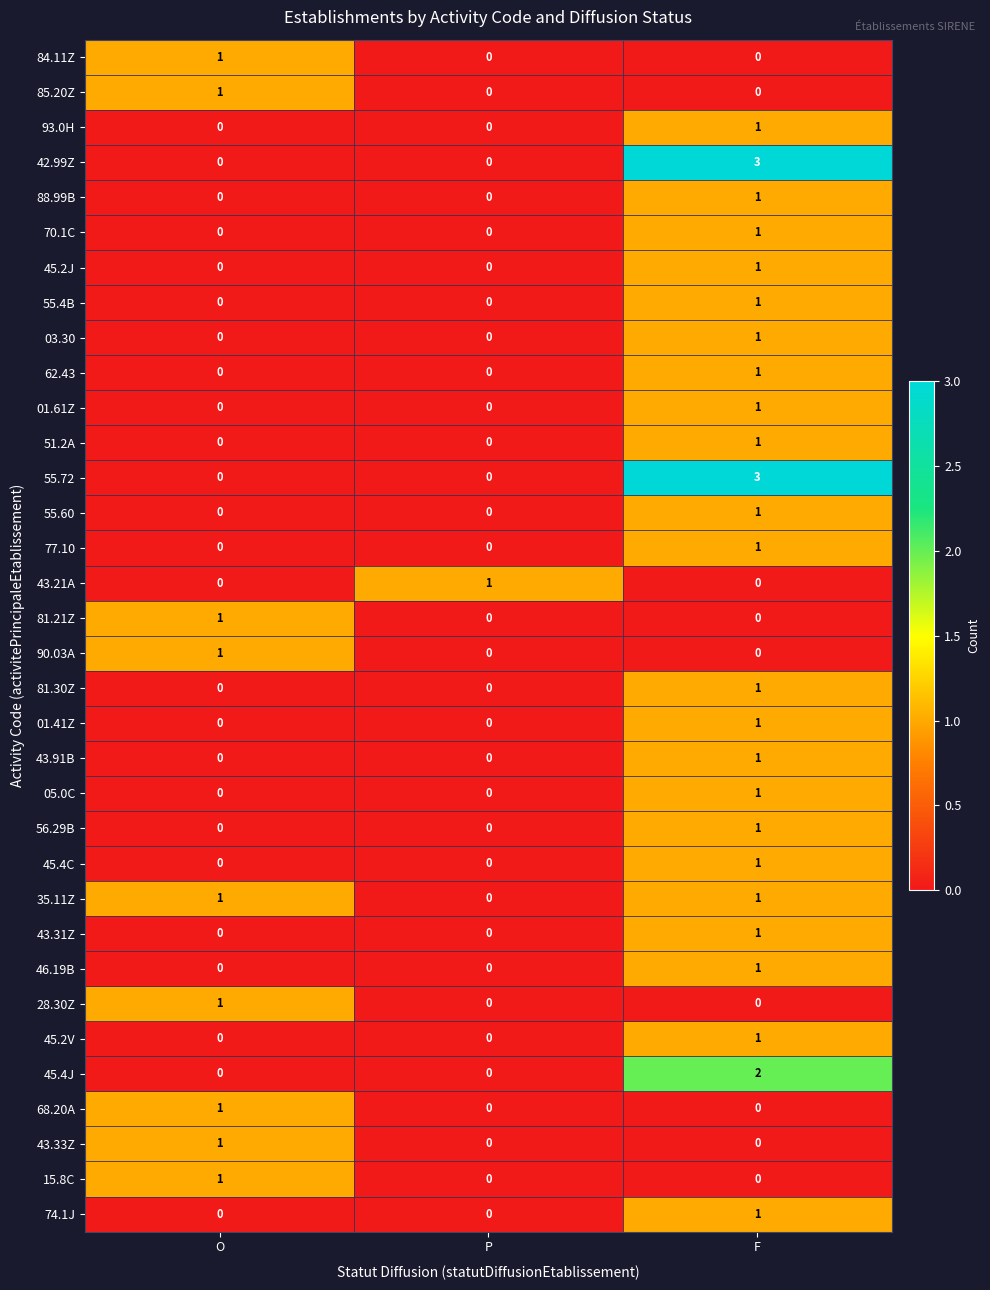

Is it true that 88.99B equals 0 at P?

True